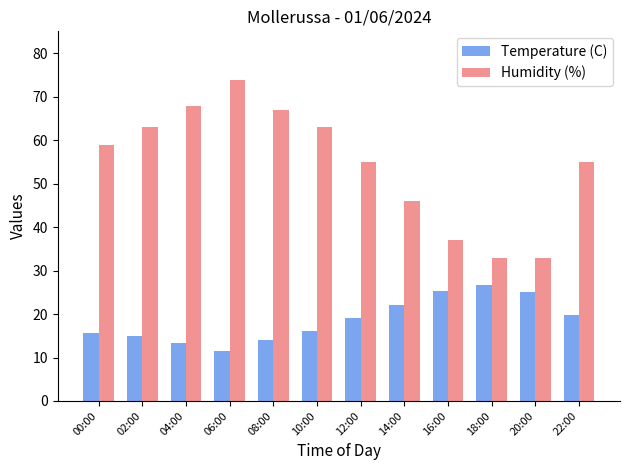

What is the minimum value shown in the chart?

11.6